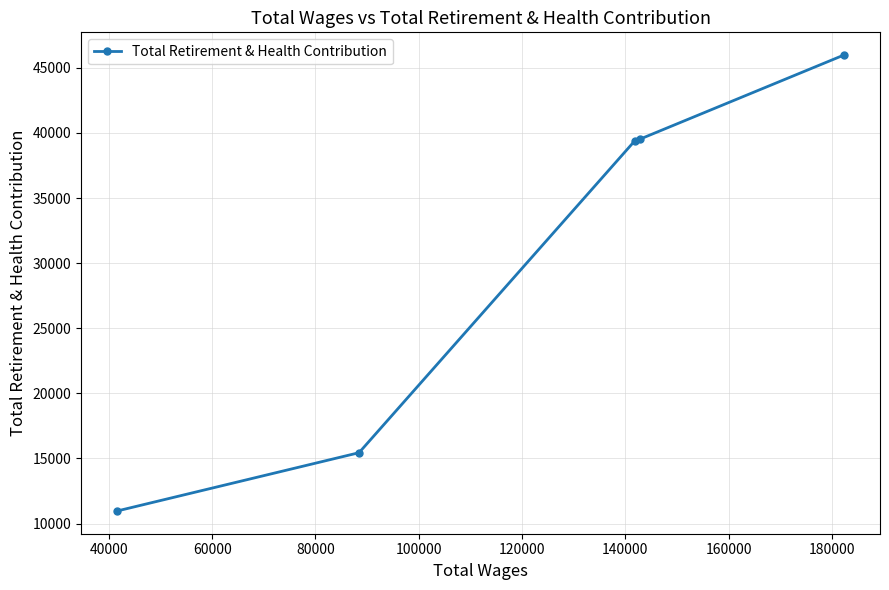

Is this an area chart (filled region under the line)?

No